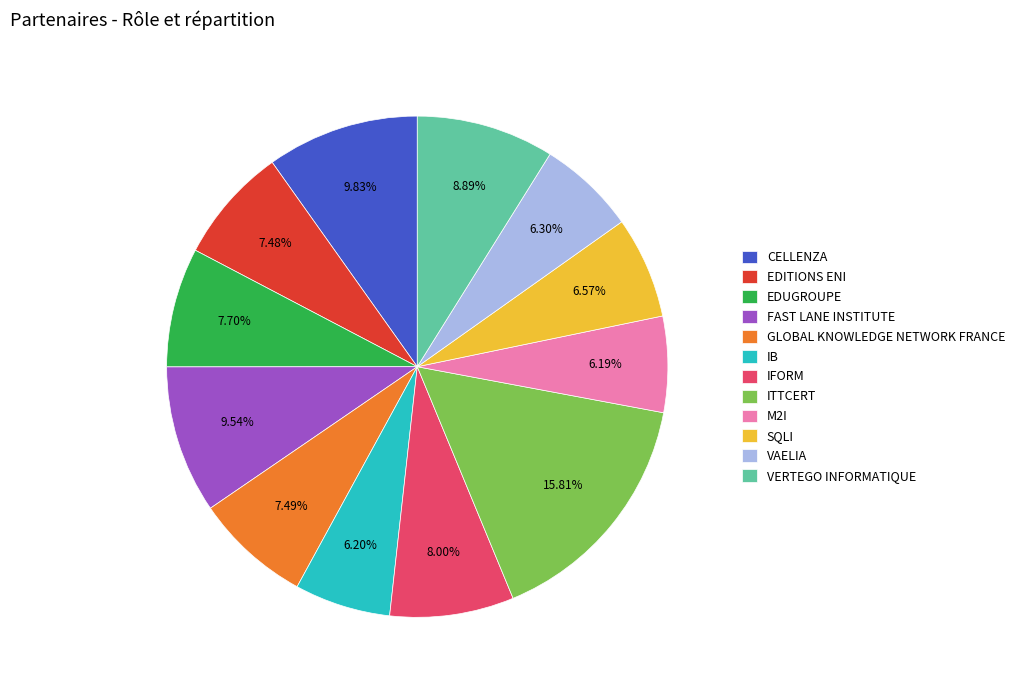

To the nearest percent, what percentage of the pie is EDUGROUPE?

8%